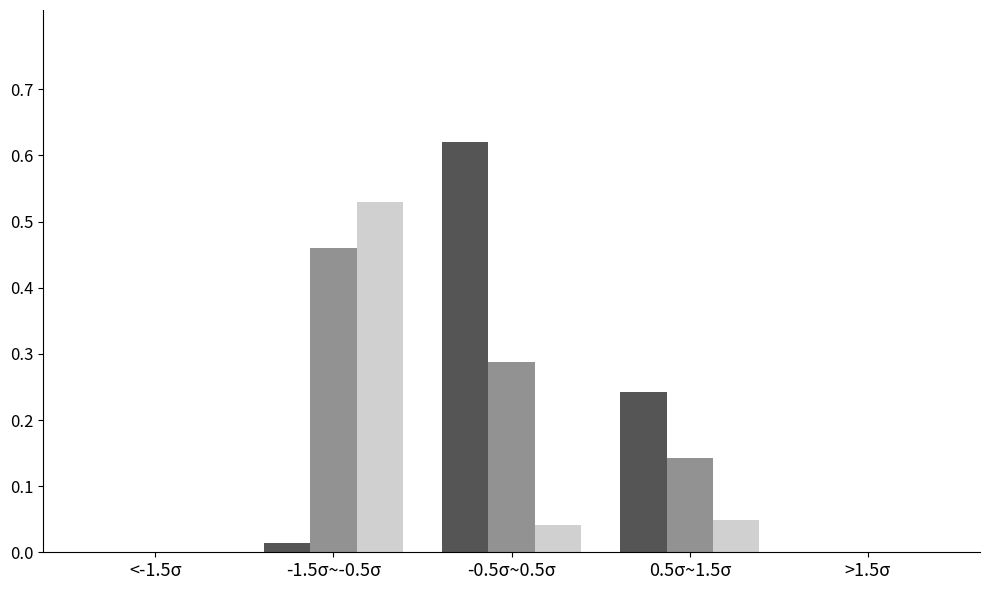

At which category is the sum across all series the highest?

-1.5σ~-0.5σ